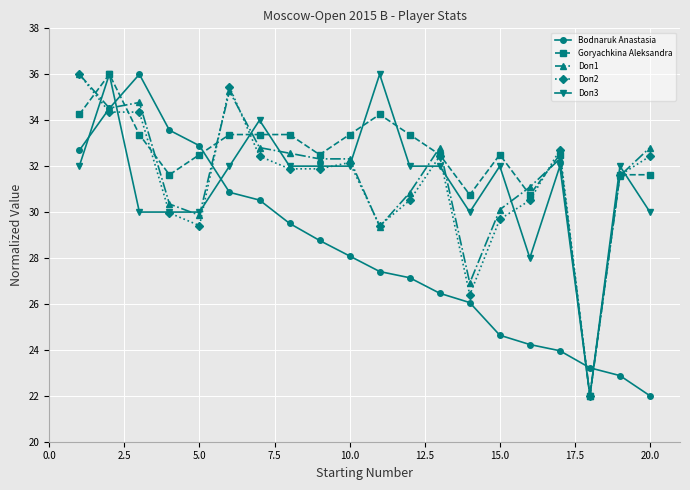

True or false: Bodnaruk Anastasia and Doп3 cross at least once.

True